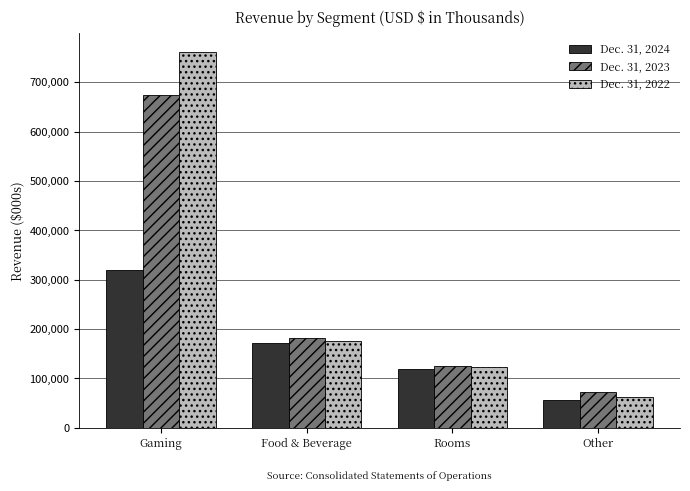

List the series in order of their overall mean, highest first.

Dec. 31, 2022, Dec. 31, 2023, Dec. 31, 2024